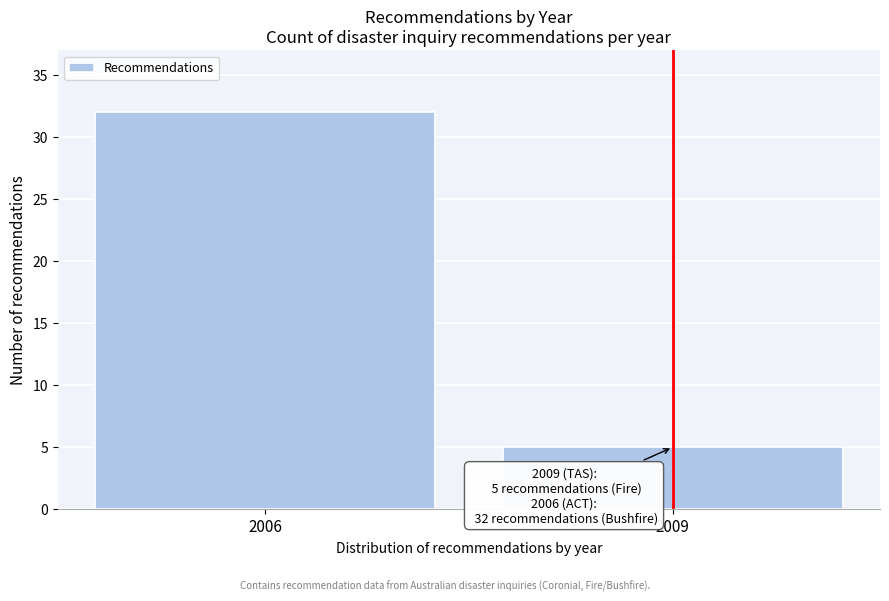

Reading left to right, list all the values displayed in this chart.

2006=32	2009=5